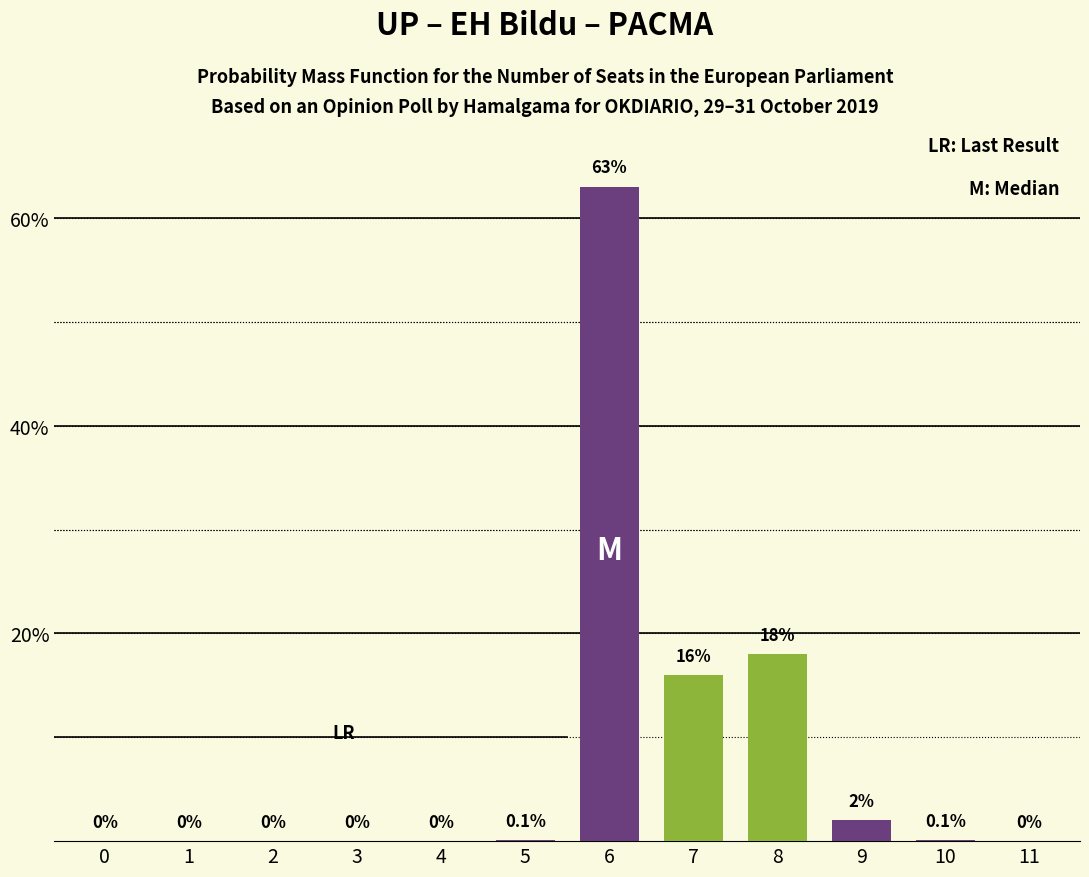

Are the bars grouped side by side (vs. stacked)?

No